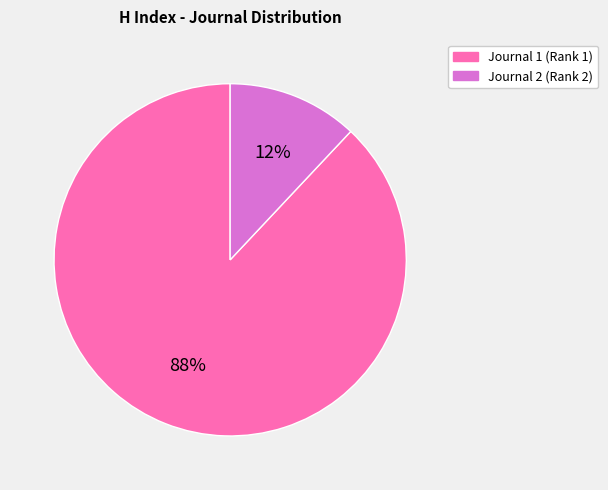

Which has a higher value, Journal 2 (Rank 2) or Journal 1 (Rank 1)?

Journal 1 (Rank 1)